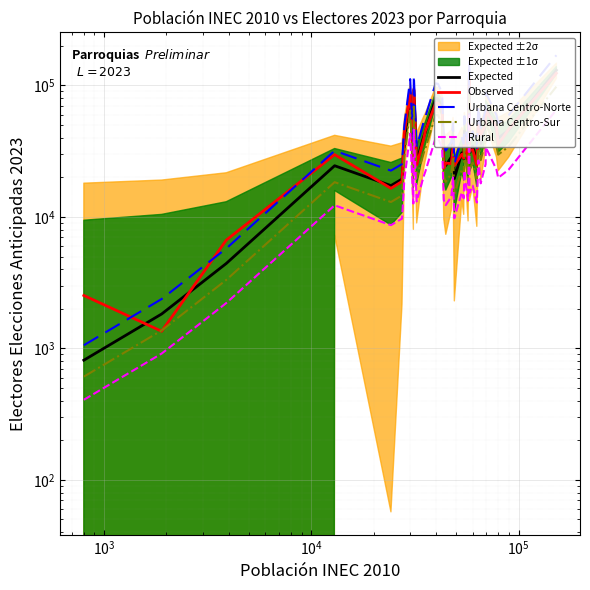

What is the smallest value displayed?

406.5